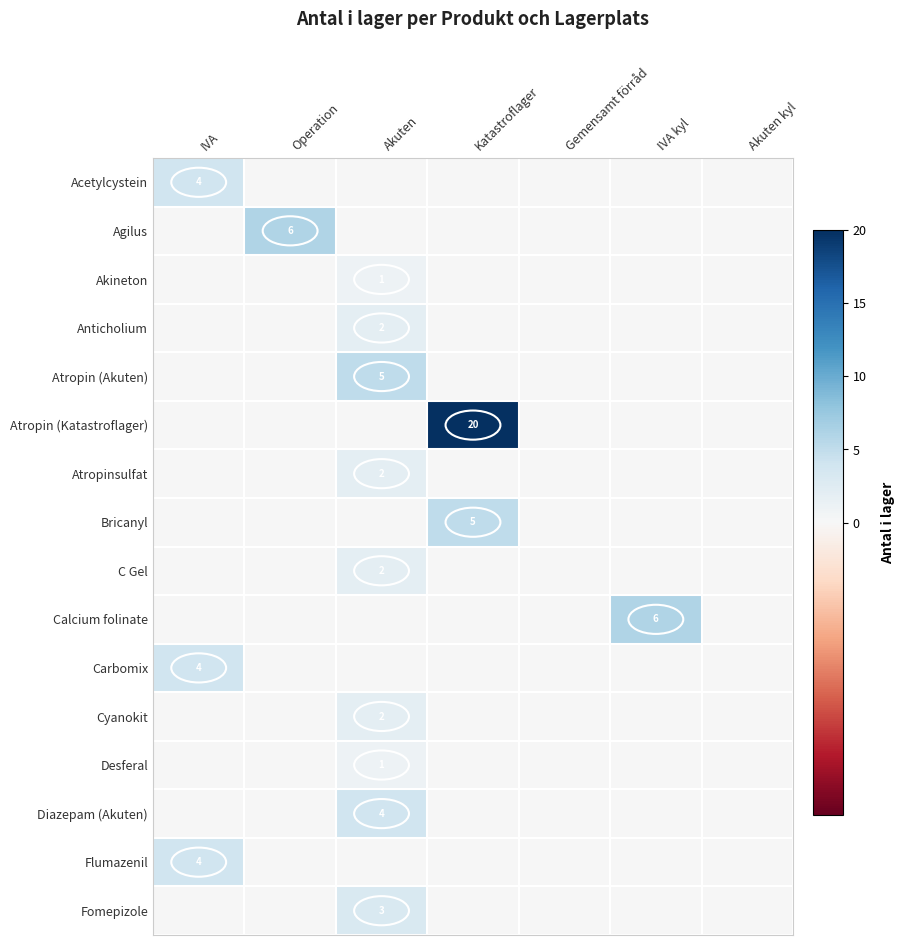

Is it true that Bricanyl equals 8 at Katastroflager?

False